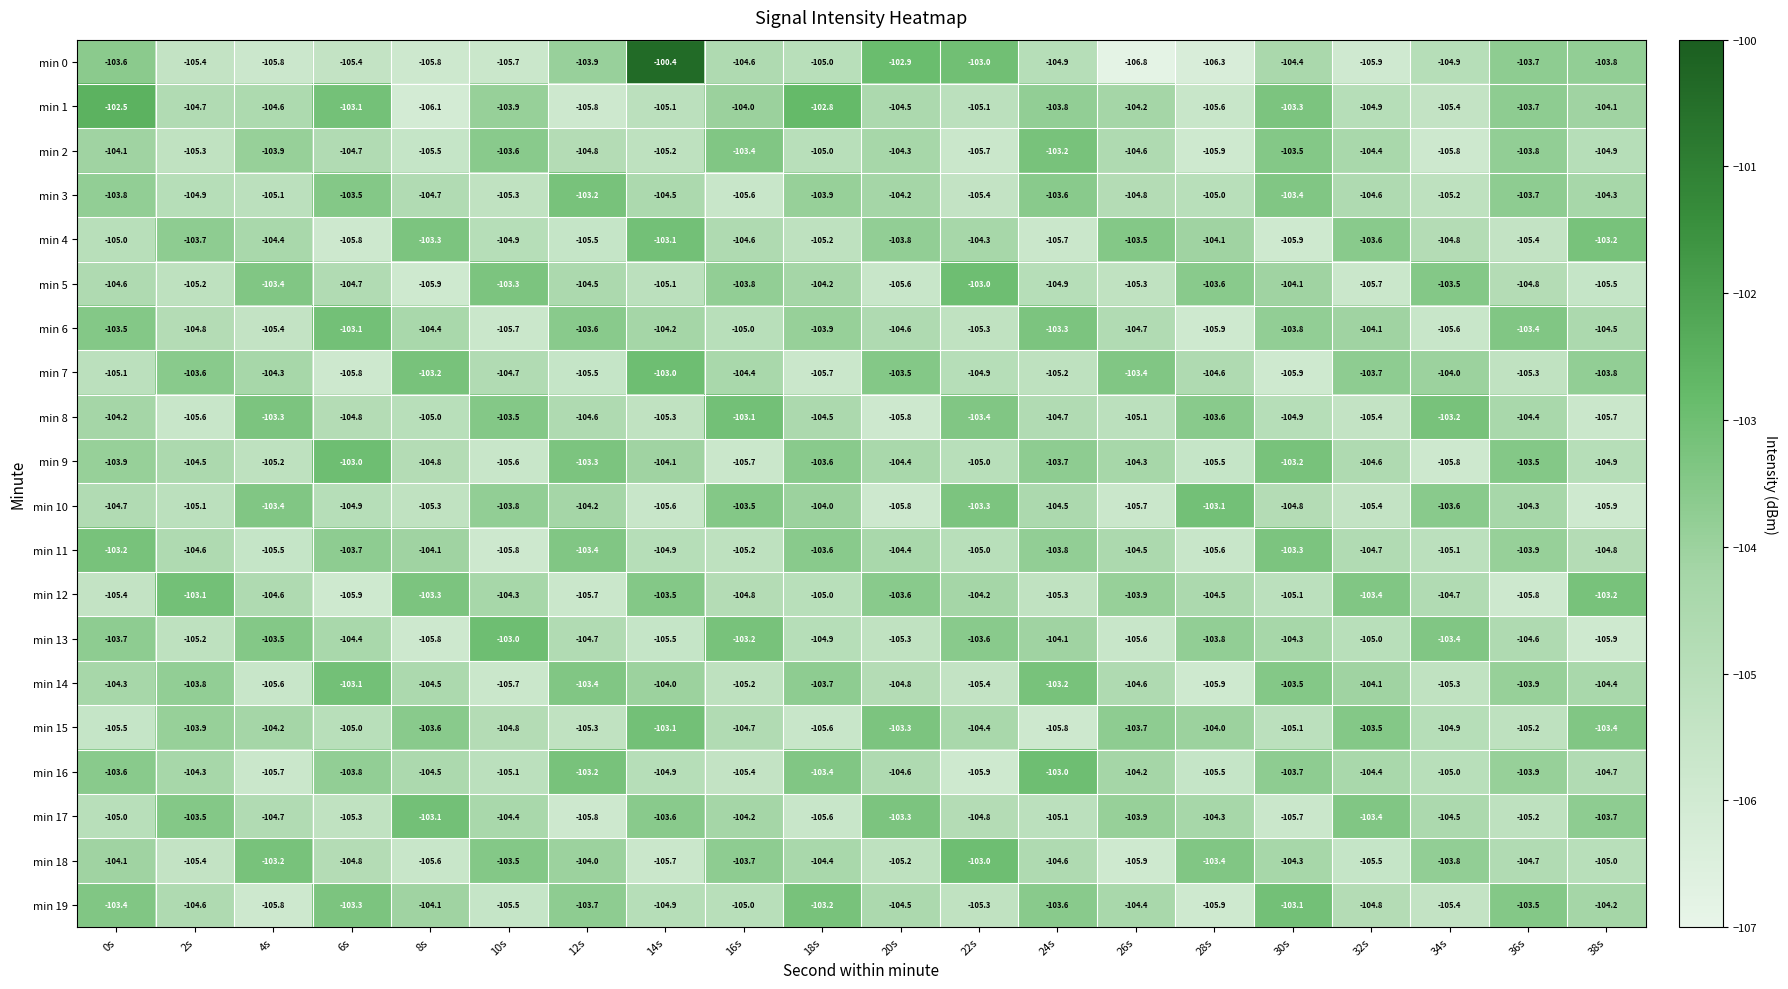

Which series has the widest spread of values?

min 0